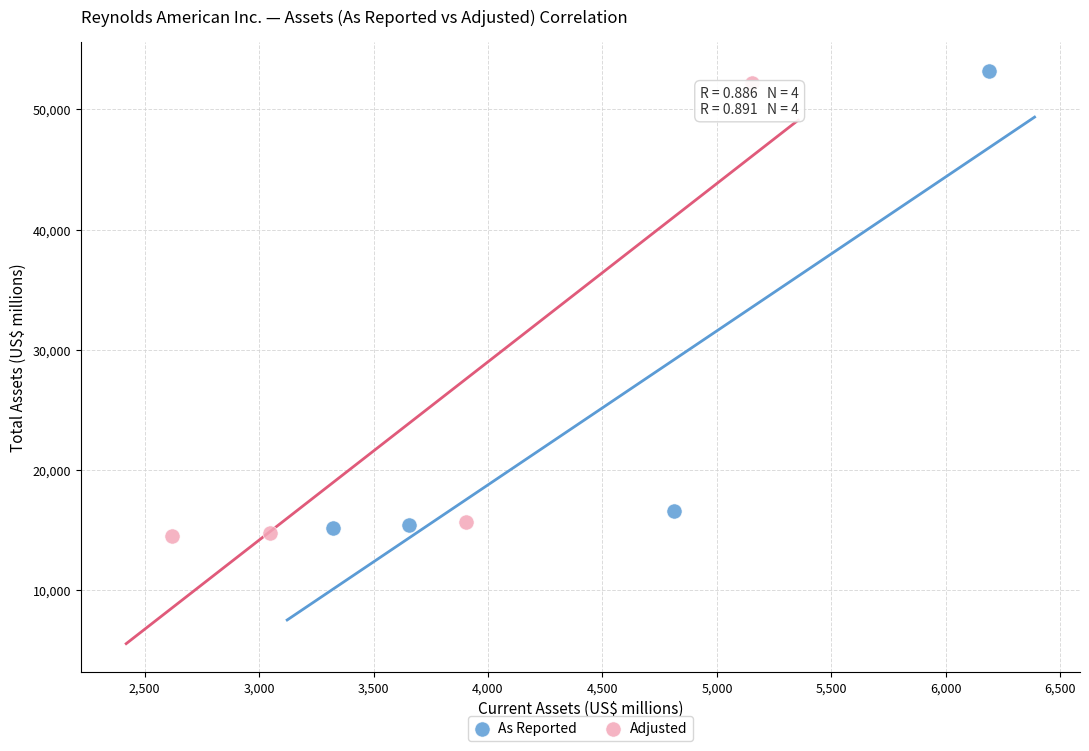

Which series has the widest spread of Y values?

As Reported